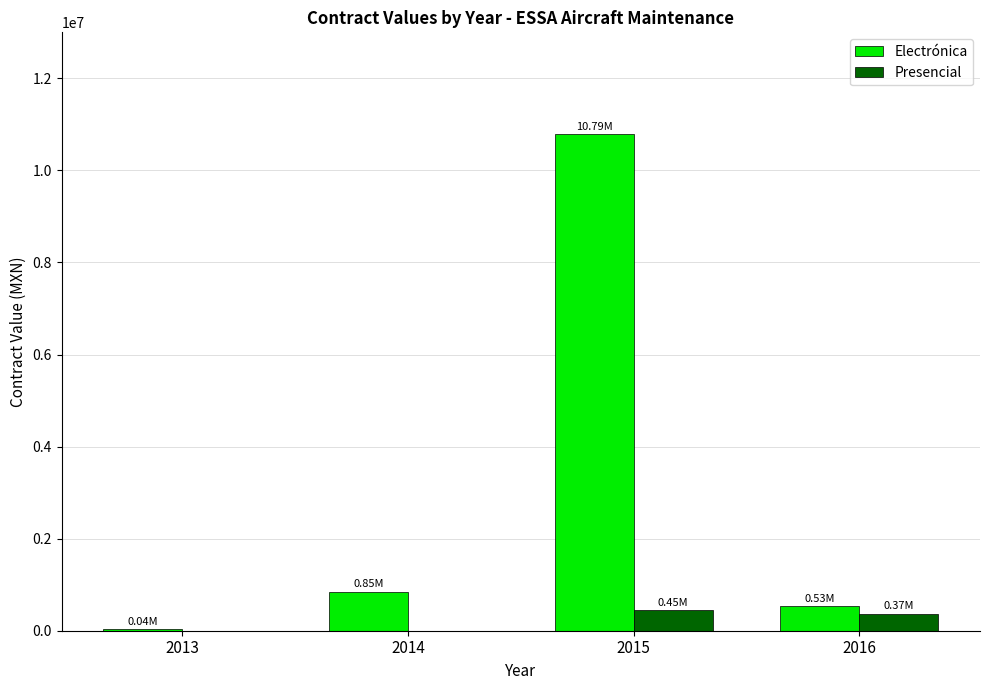

At which category is the sum across all series the highest?

2015